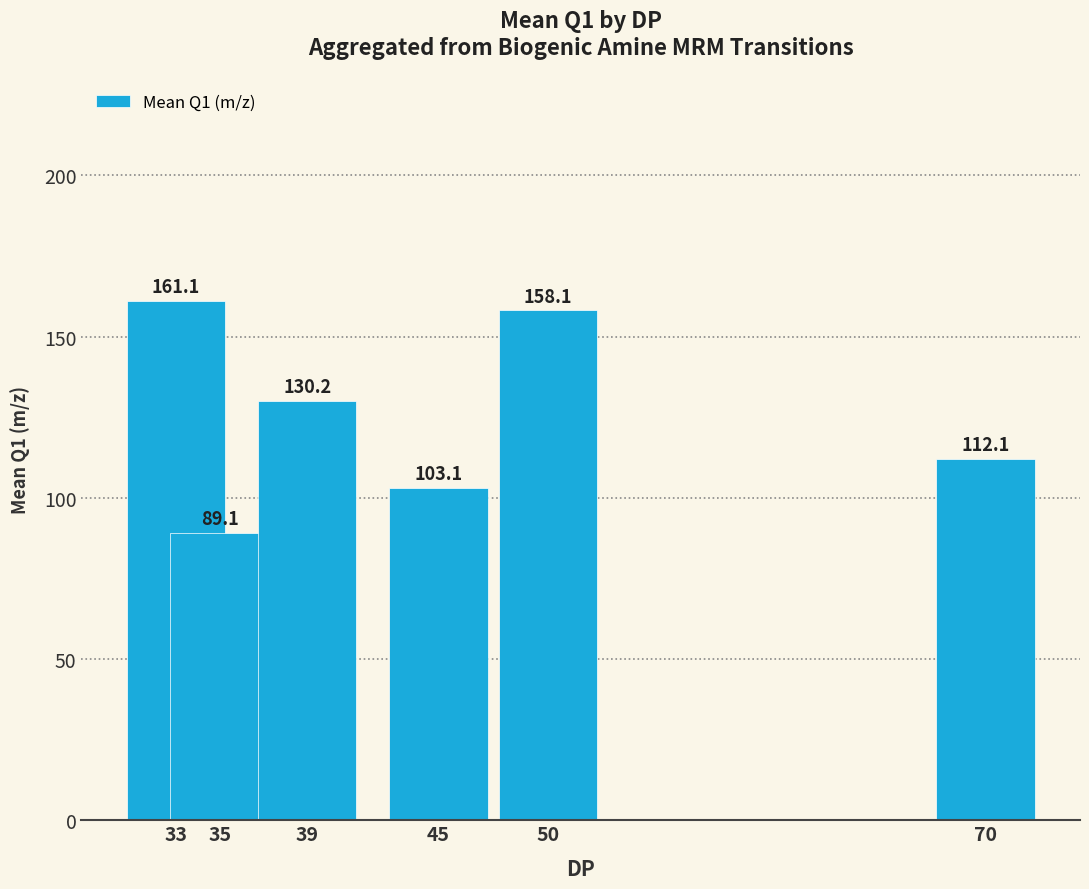

Is it true that the value at 45 is 103.1?

True